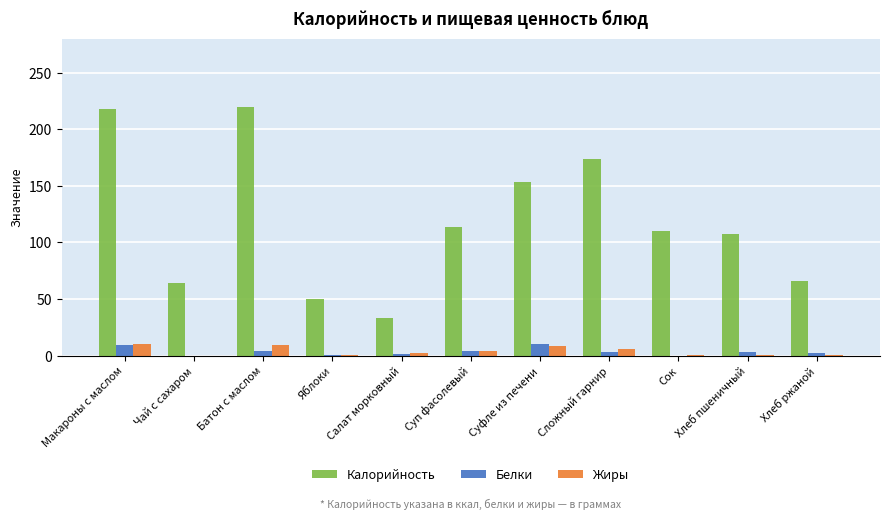

True or false: Белки has a value of 0.0 at Чай с сахаром.

True